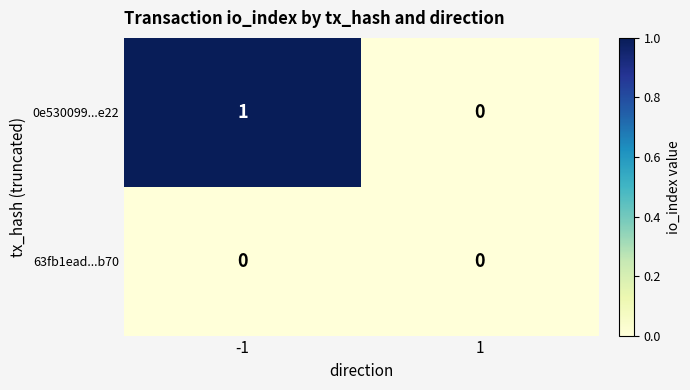

Which series has the largest total across all categories?

0e530099...e22